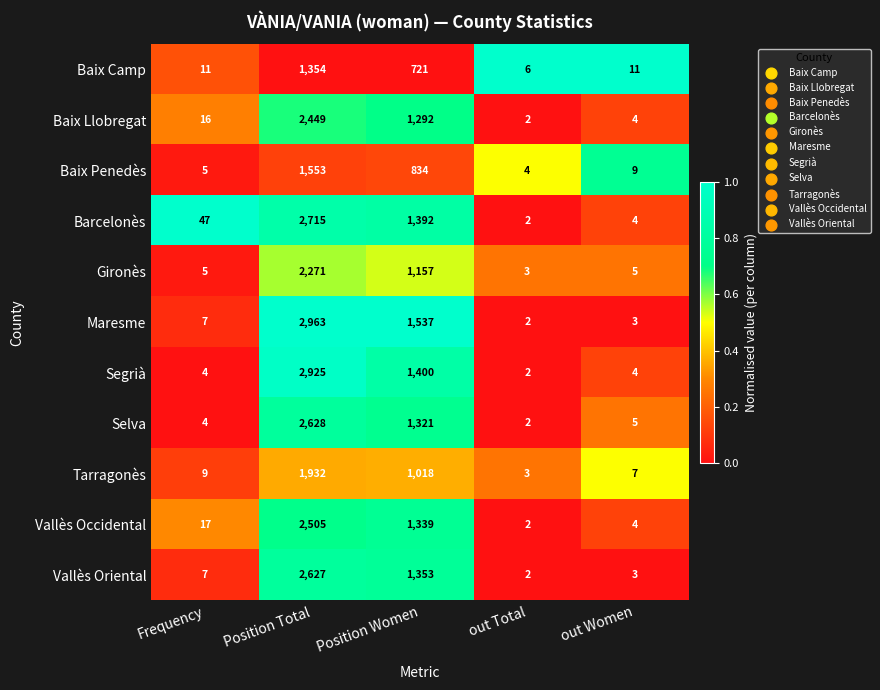

What is the difference between the Barcelonès values at out Women and Position Women?

1388